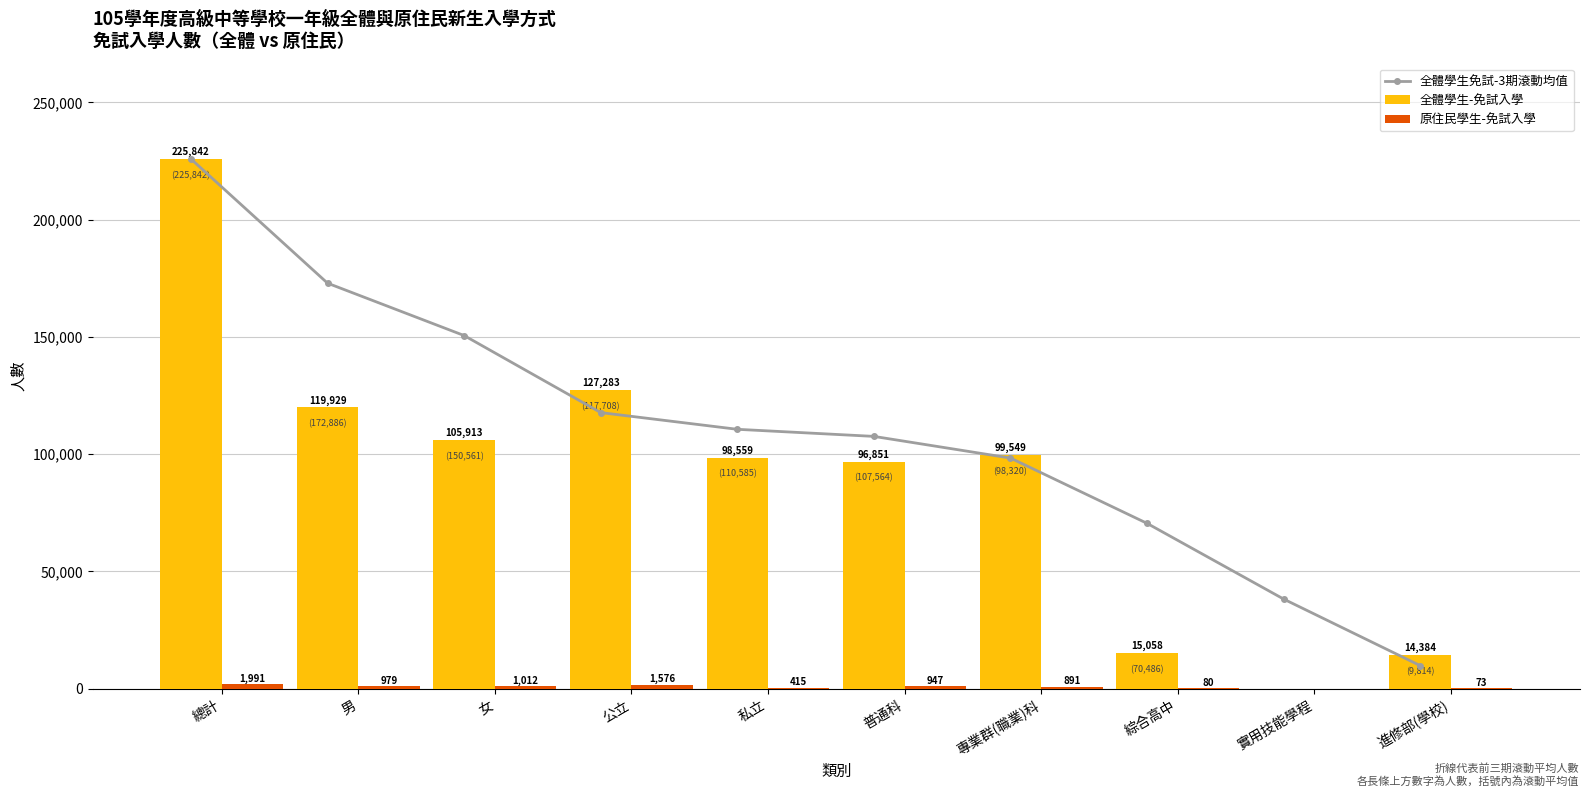

True or false: 全體學生免試-3期滾動均值 has a value of 225842.0 at 總計.

True